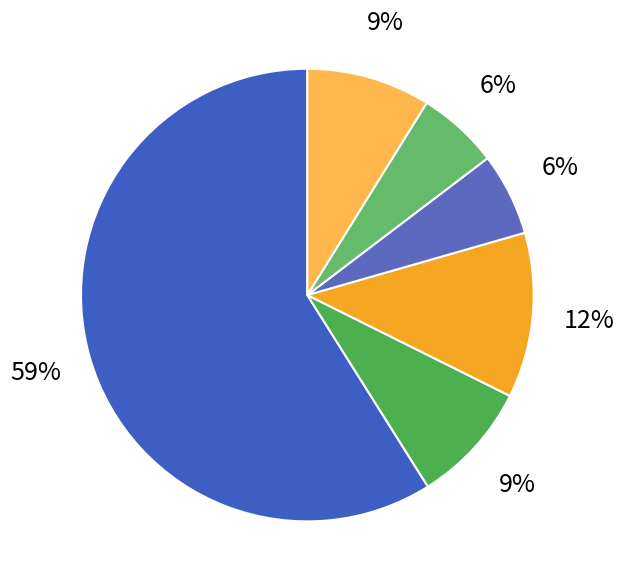

Count the number of slices in the pie.

6